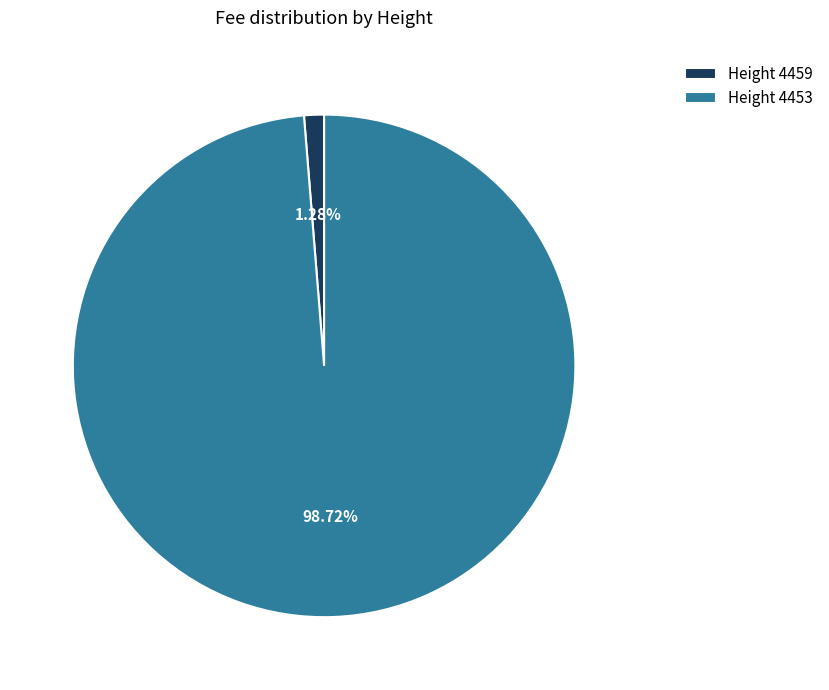

Which category has the smallest portion of the pie?

Height 4459